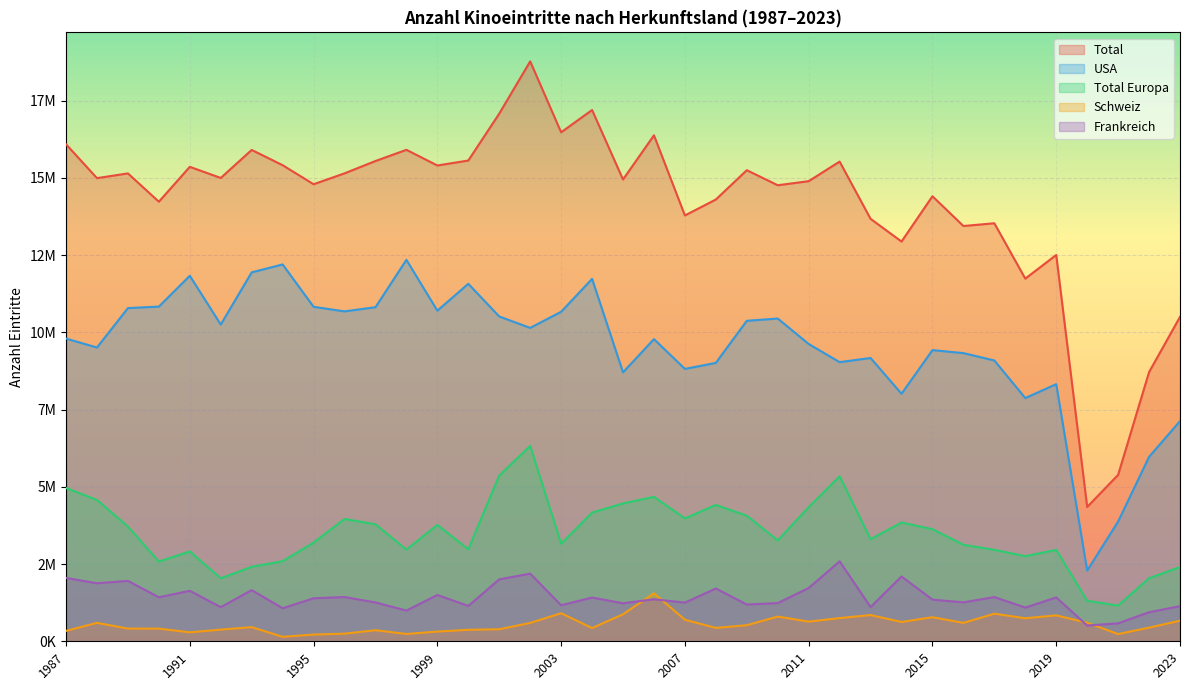

At which category does Total reach its first local peak?

1989